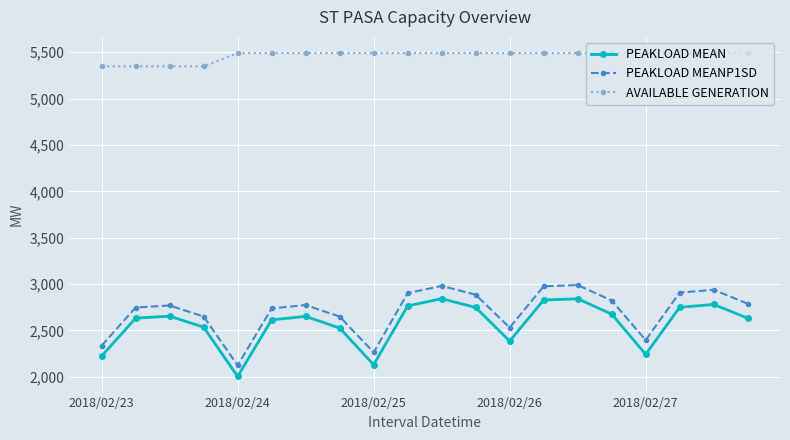

True or false: AVAILABLE GENERATION and PEAKLOAD MEAN intersect in this chart.

False